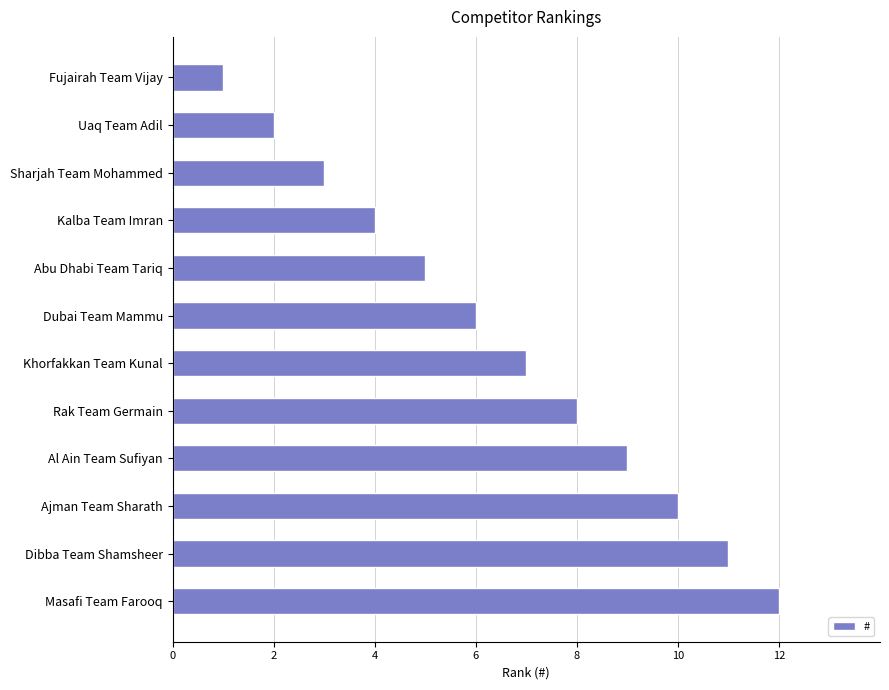

How many series are shown in this chart?

1